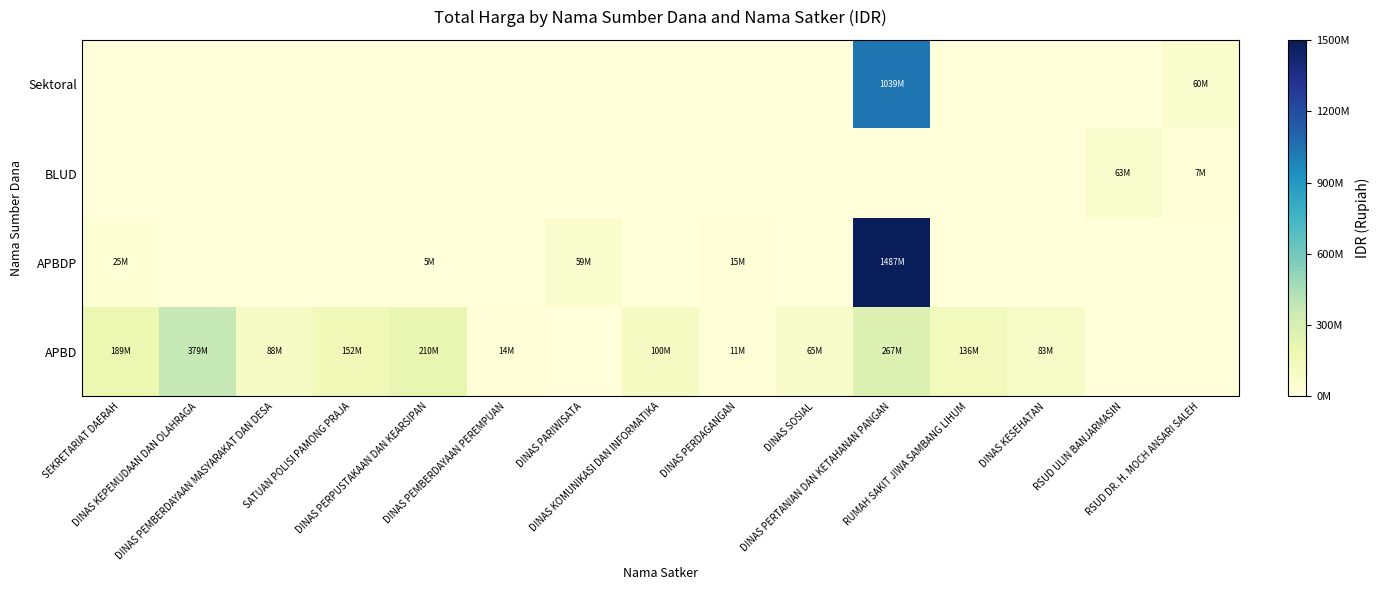

What is the total value across all series at DINAS SOSIAL?

65000000